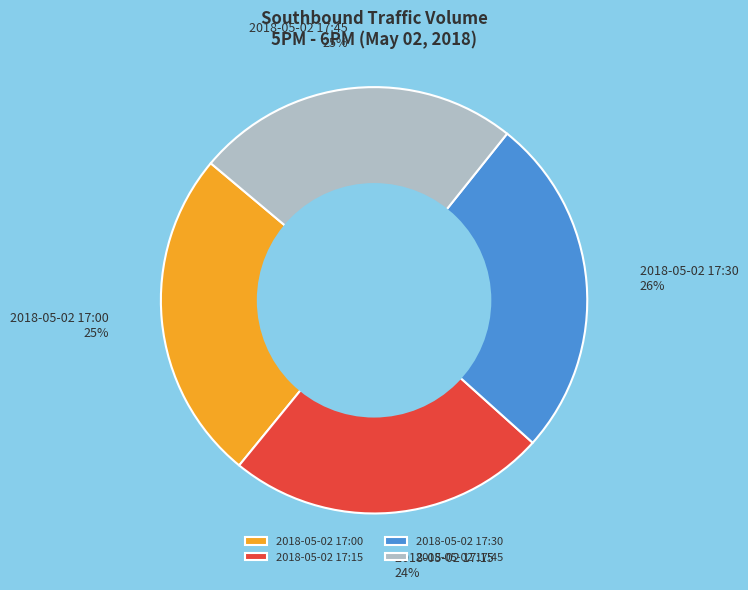

To the nearest percent, what is the combined percentage of 2018-05-02 17:15 and 2018-05-02 17:30?

50%